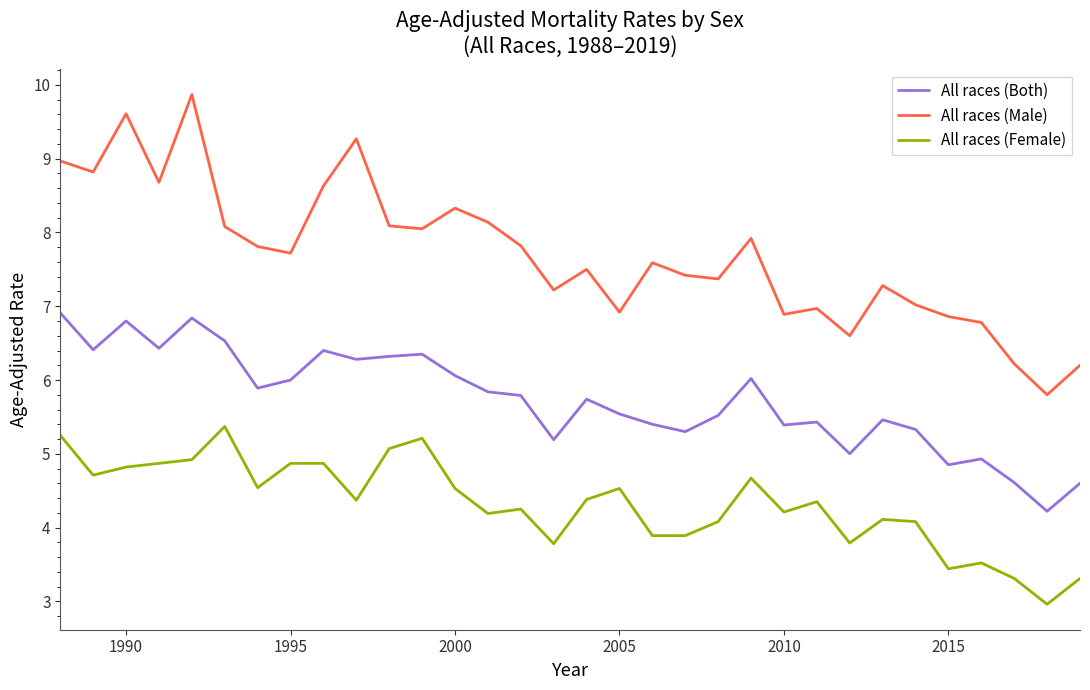

True or false: All races (Male) and All races (Female) cross at least once.

False